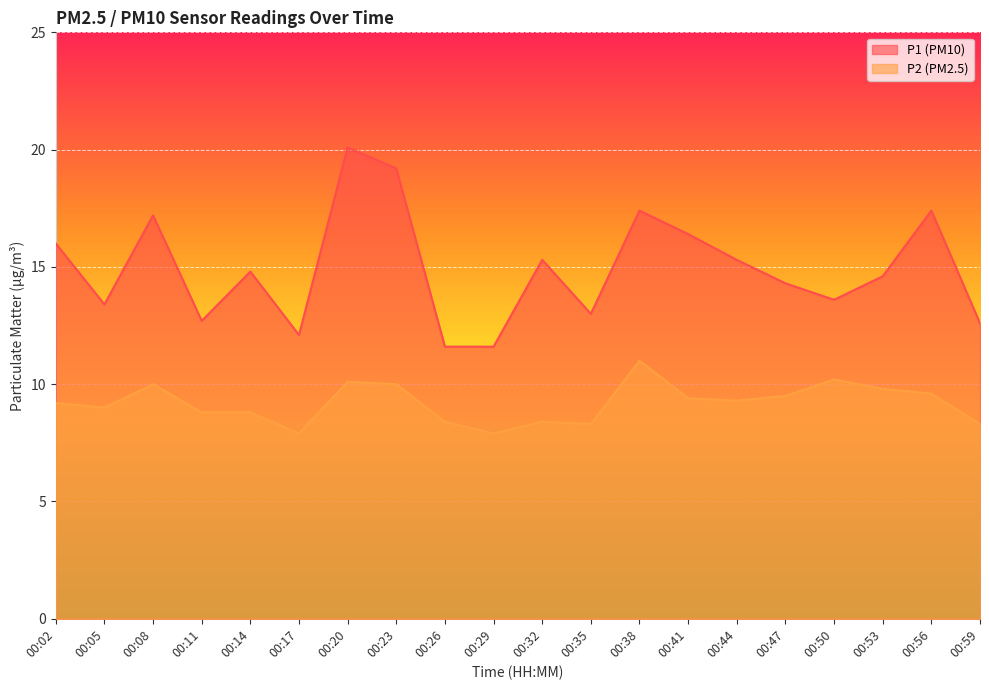

How many lines are shown in the chart?

2